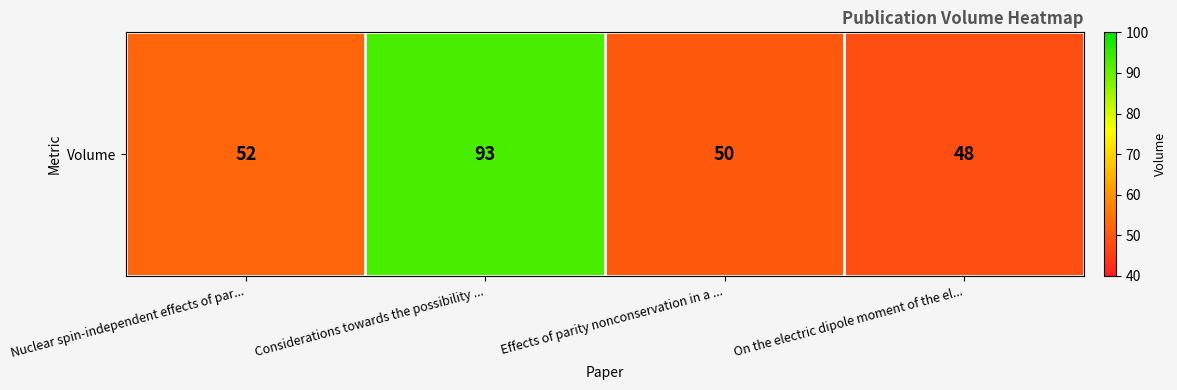

What is the change in value from Nuclear spin-independent effects of par... to Effects of parity nonconservation in a ...?

-2